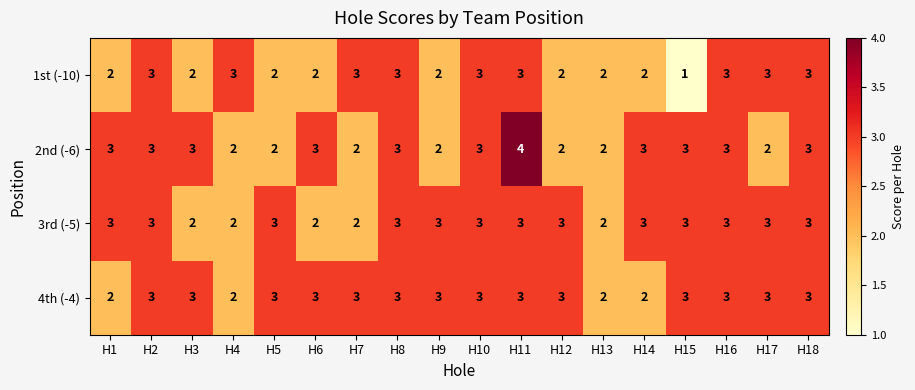

How many 2nd (-6) values are between 2 and 3?

17